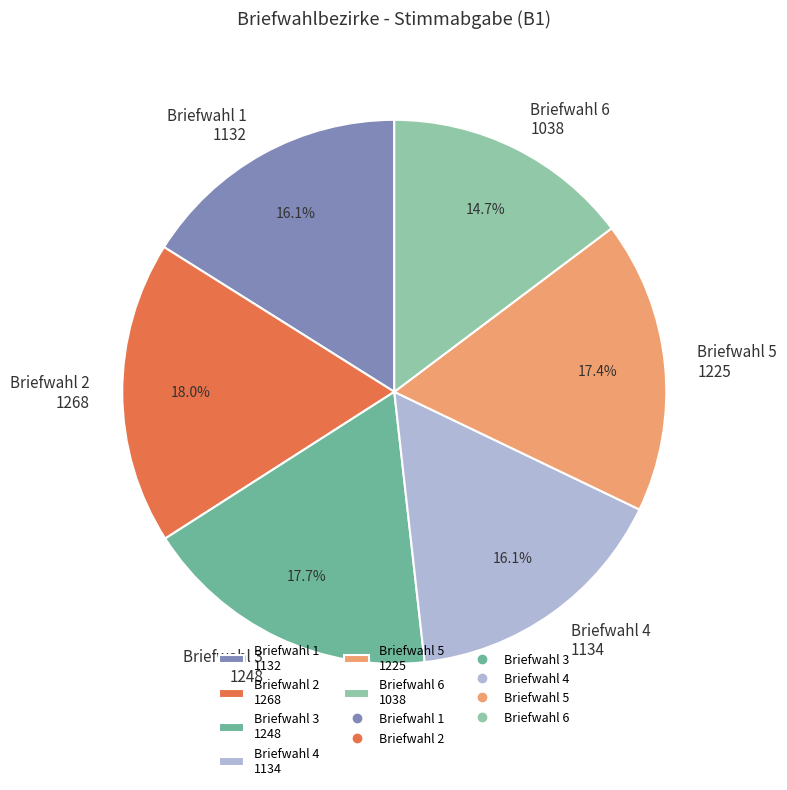

Is there any slice that represents more than half of the pie?

No